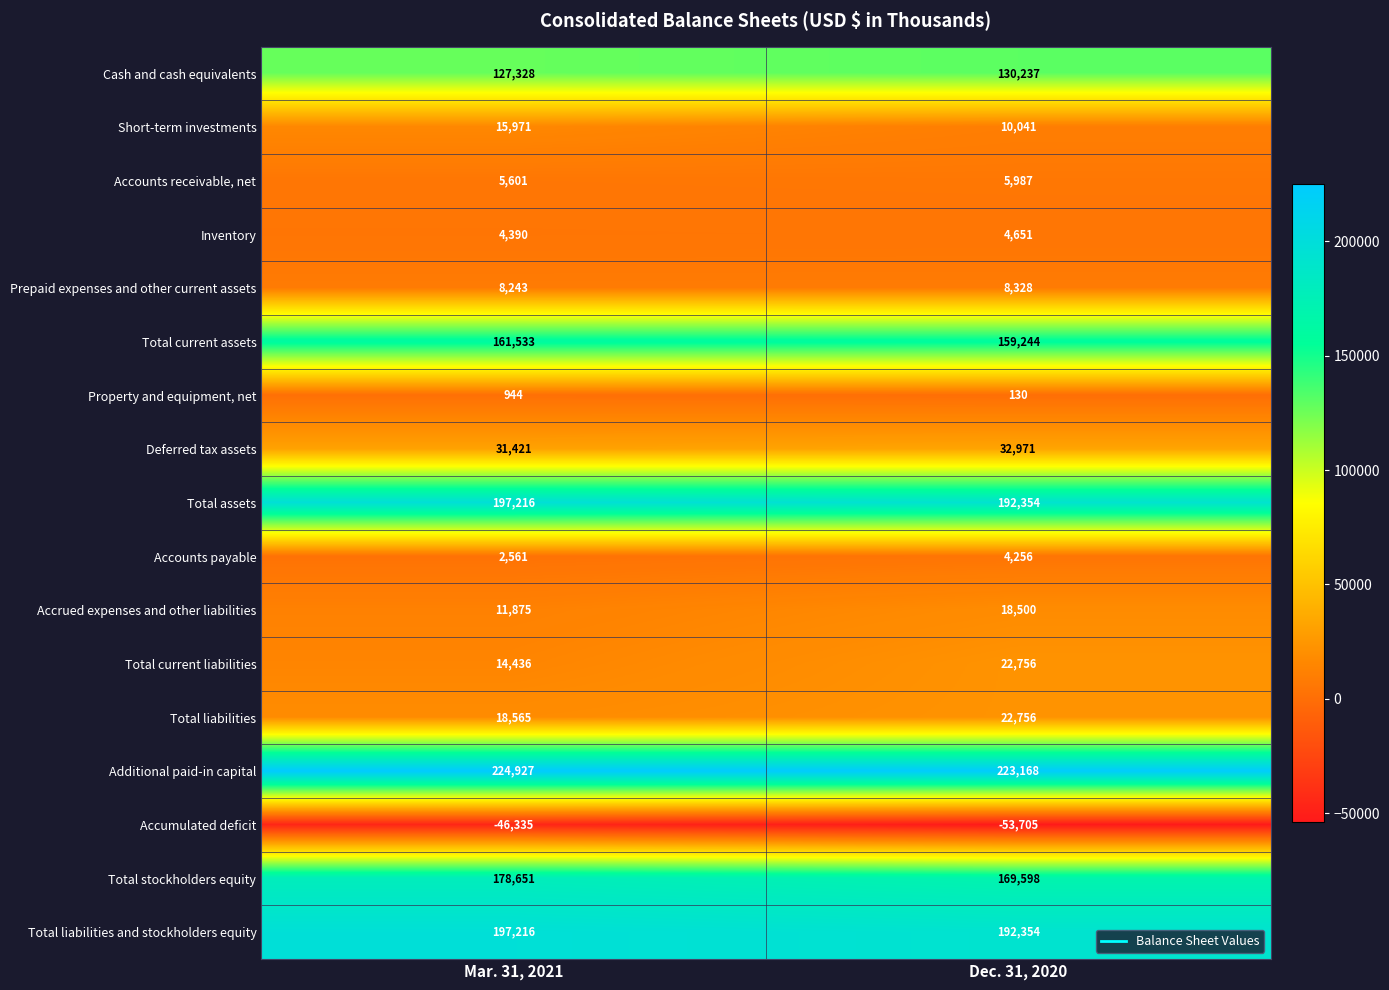

At how many categories does at least one series exceed 2464?

2